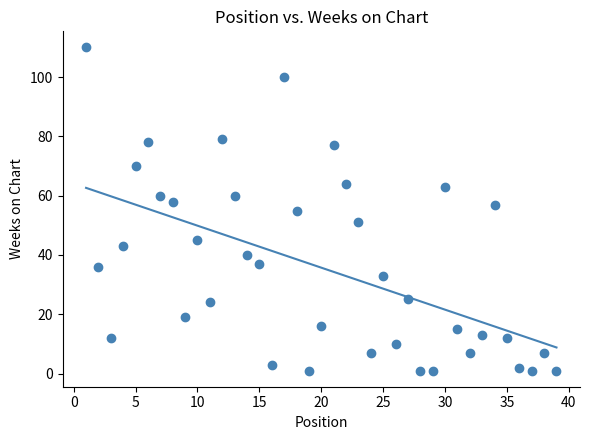

What is the range of X values (max minus min)?

38